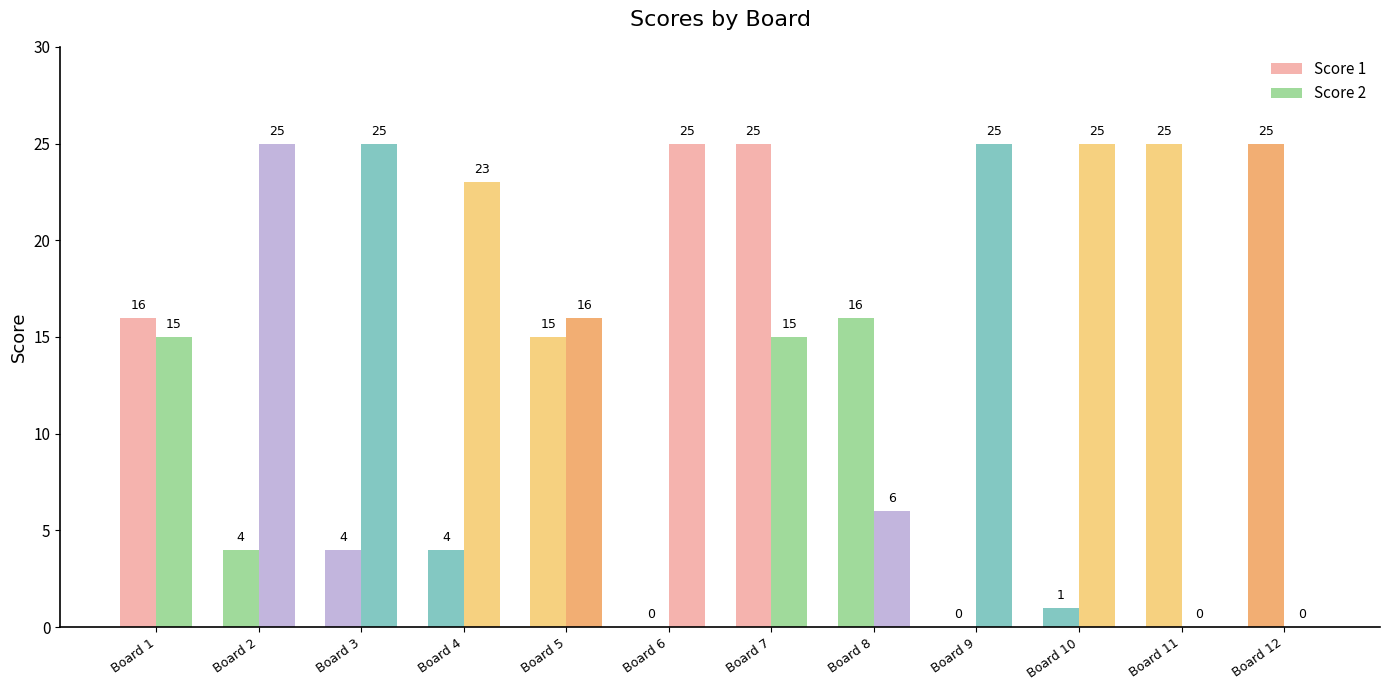

How many groups of bars are there?

12